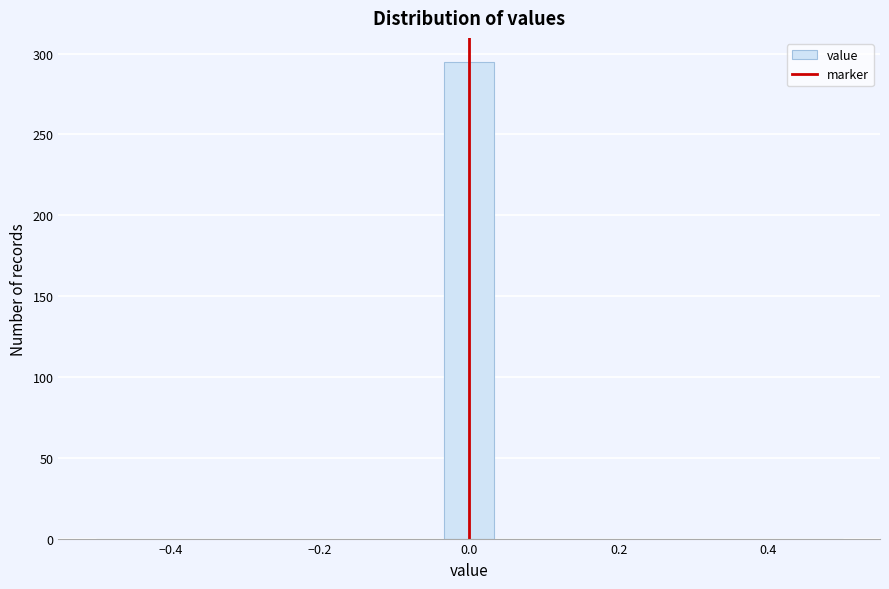

Around what value on the x-axis is the tallest bar? Give the approximate position of its centre, as read against the axis.

0.00